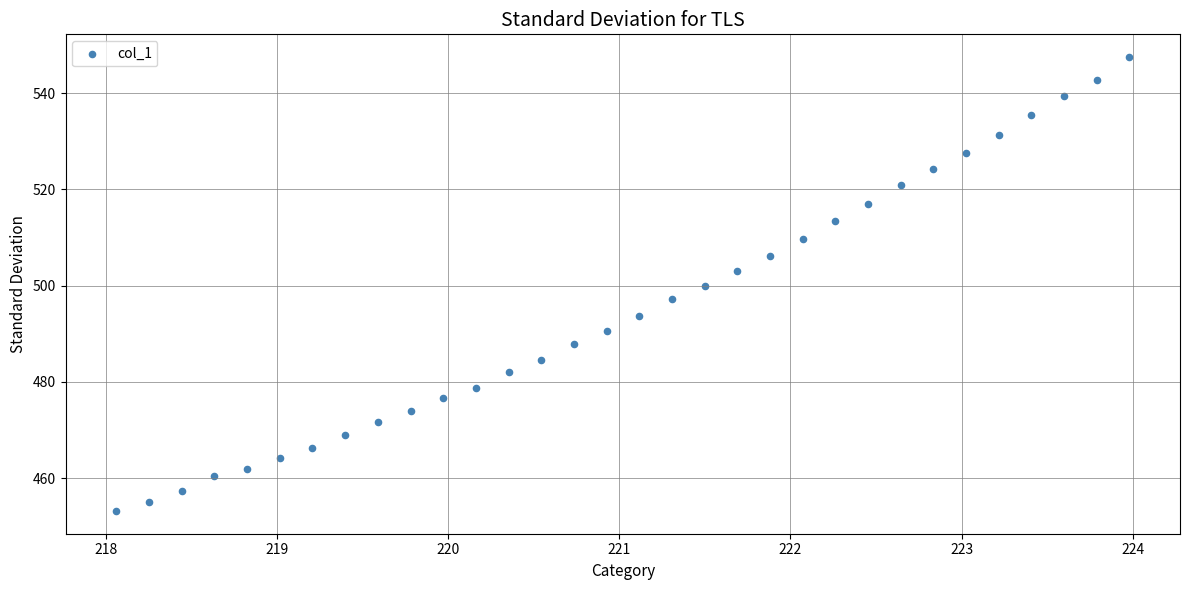

What is the range of Y values (max minus min)?

94.4